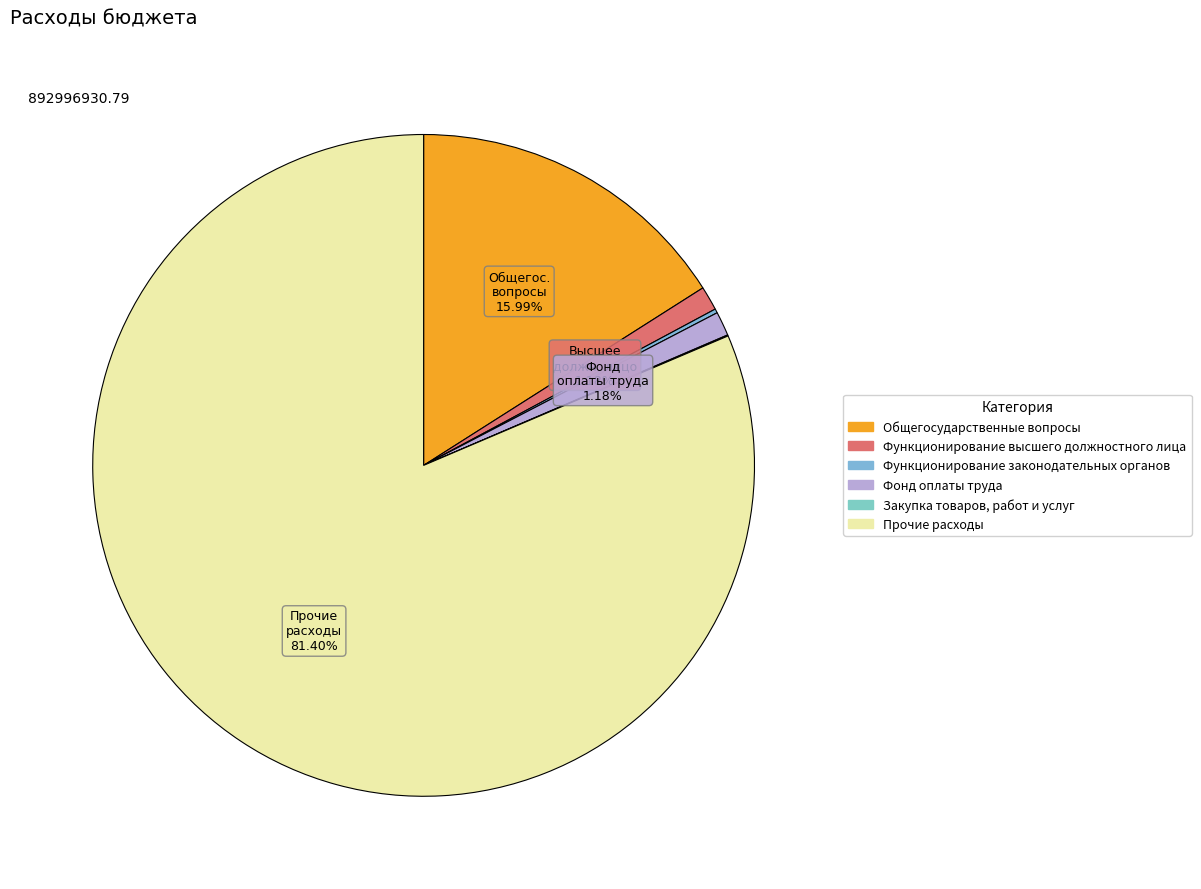

Count the number of slices in the pie.

6